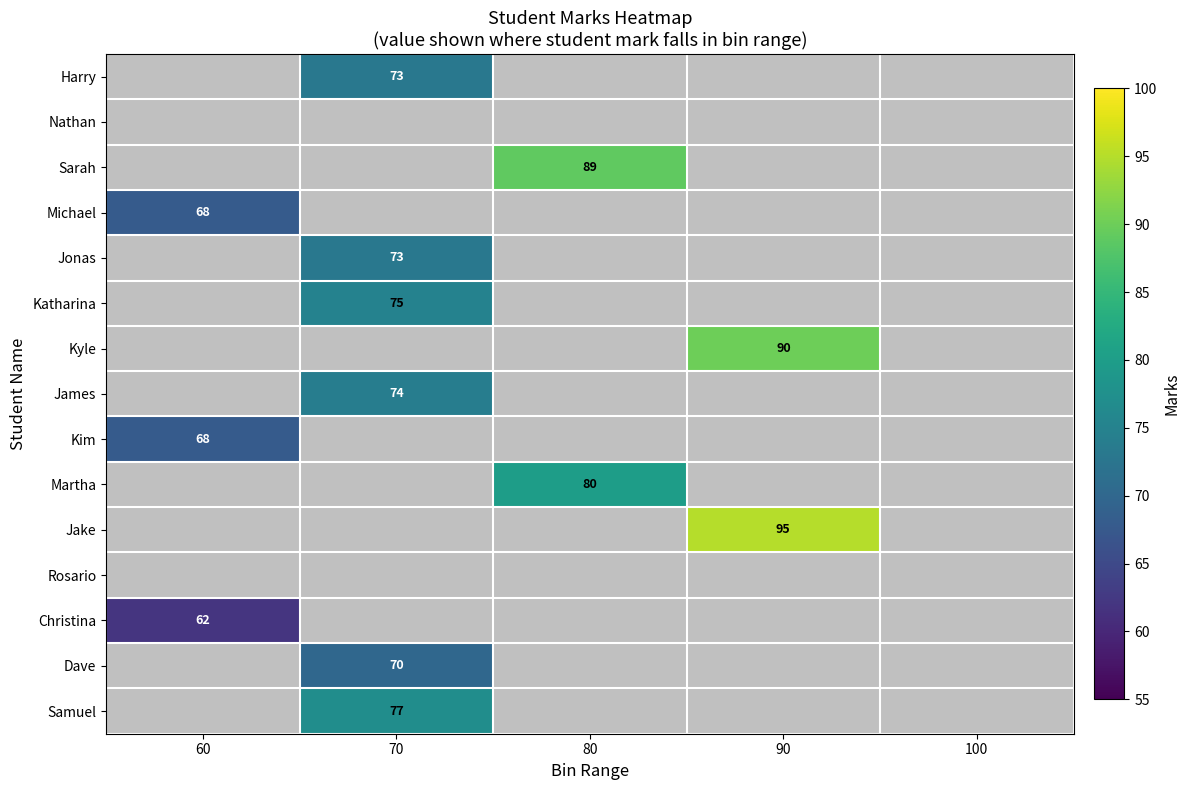

What is the greatest value displayed?

95.0